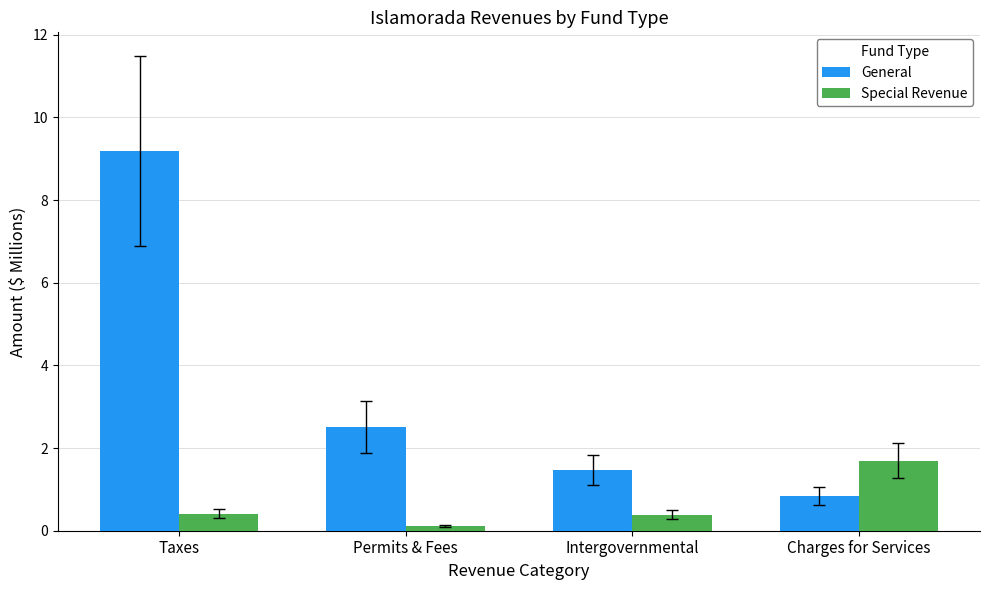

Reading left to right, extract all data points from this chart.

General: 9.2	2.5	1.5	0.8
Special Revenue: 0.4	0.1	0.4	1.7